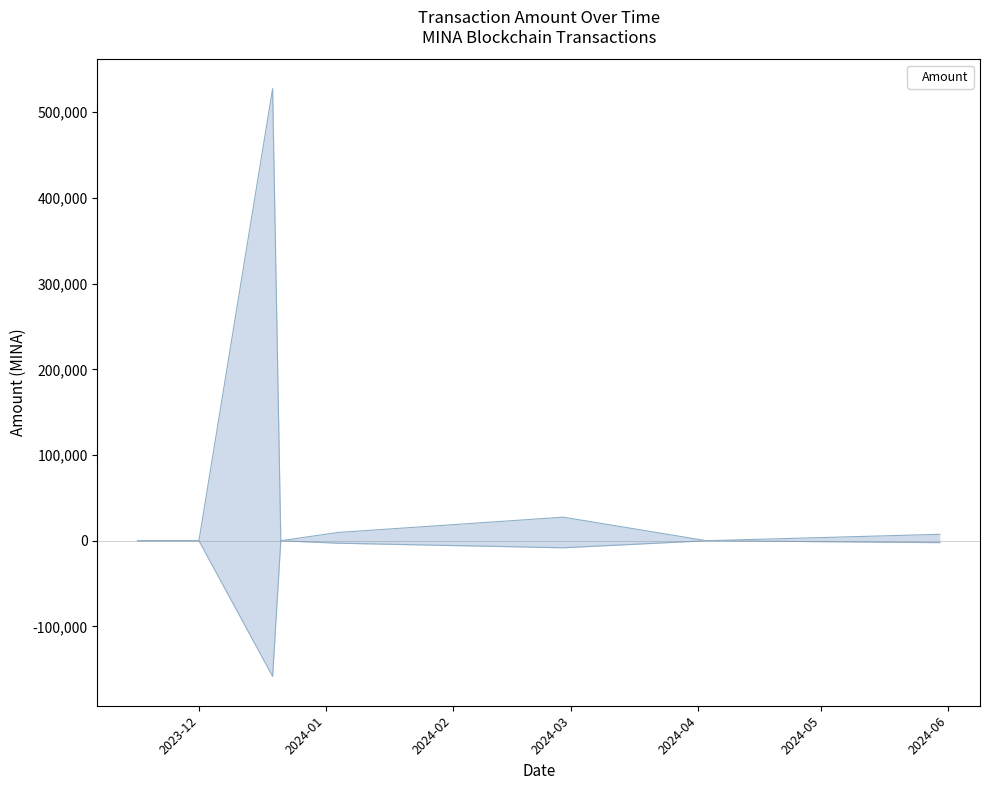

Between 2023-12-19 and 2024-02-28, which series saw the biggest shift?

Amount